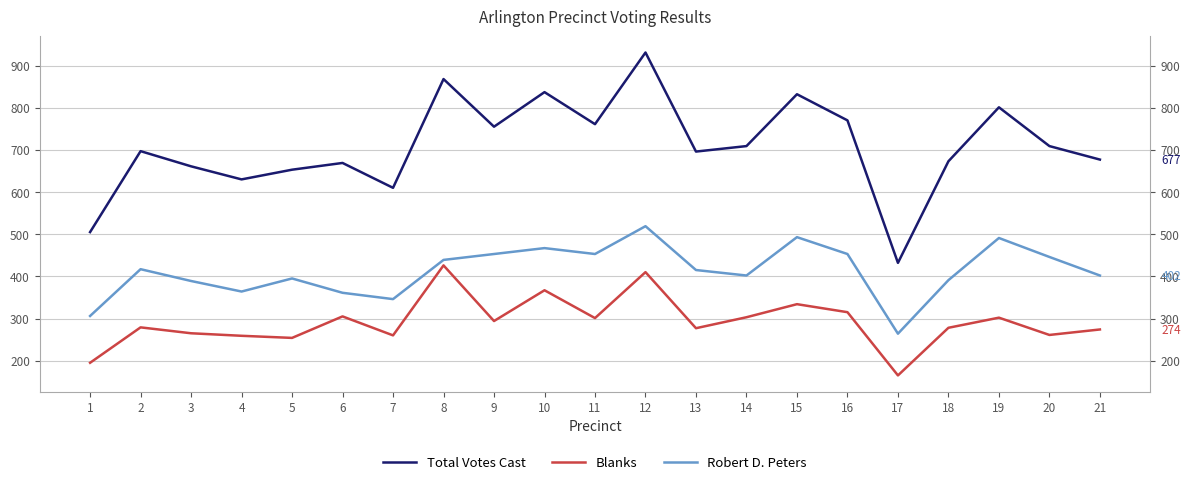

At which category does Blanks reach its first local peak?

2